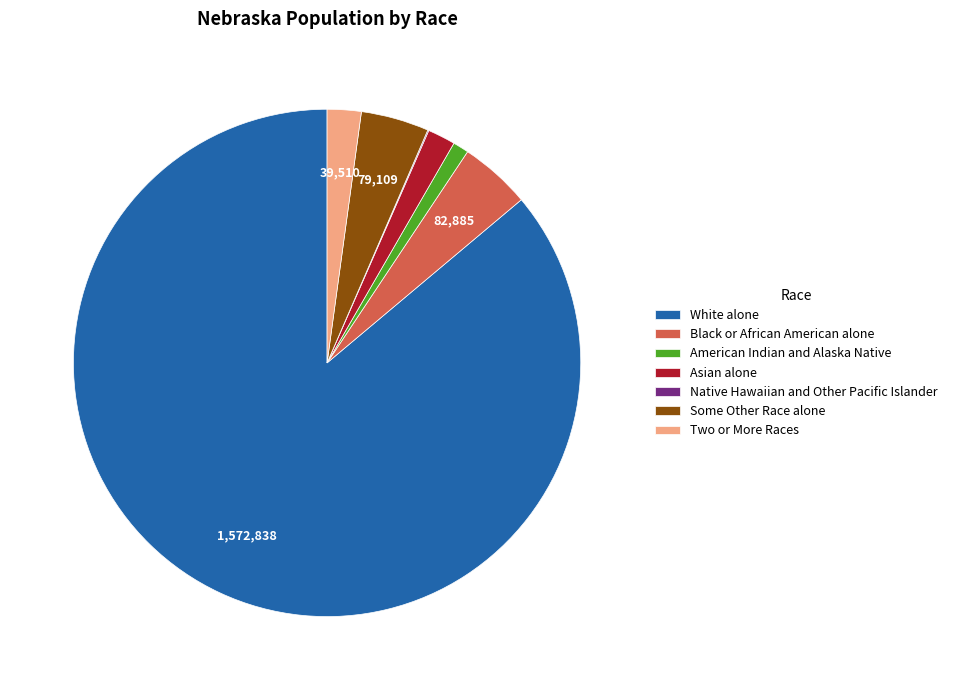

True or false: American Indian and Alaska Native accounts for 11% of the total.

False